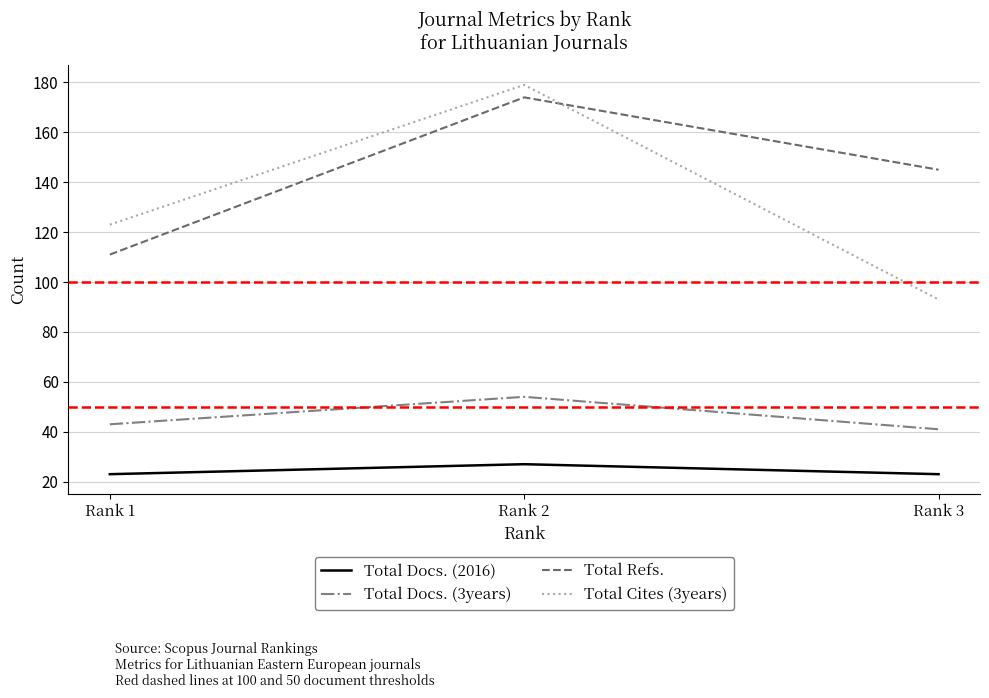

Is it true that Total Docs. (3years) equals 61 at Rank 3?

False